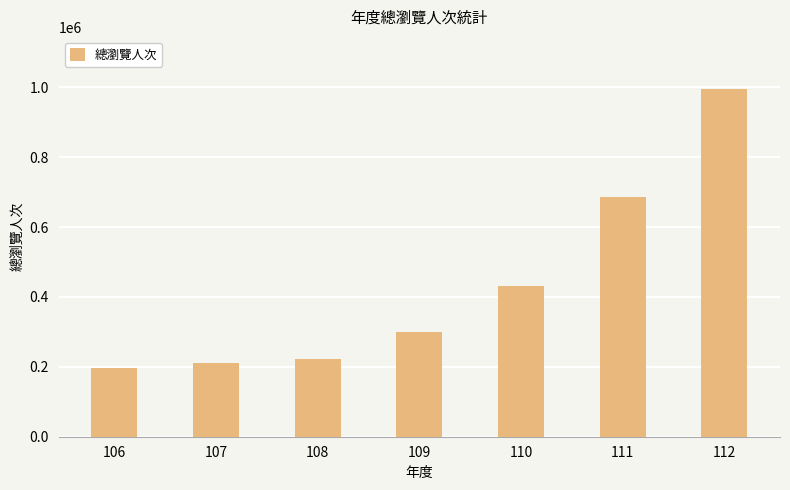

Reading left to right, transcribe all the data shown in this chart.

106=196419	107=209615	108=222812	109=298461	110=431931	111=685687	112=995014